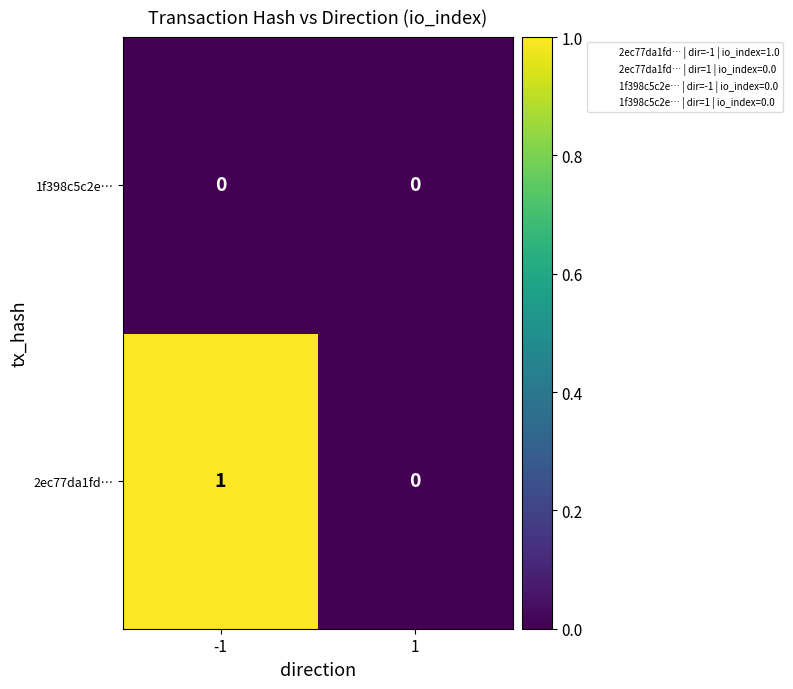

Which series changed the most between -1 and 1?

2ec77da1fd…